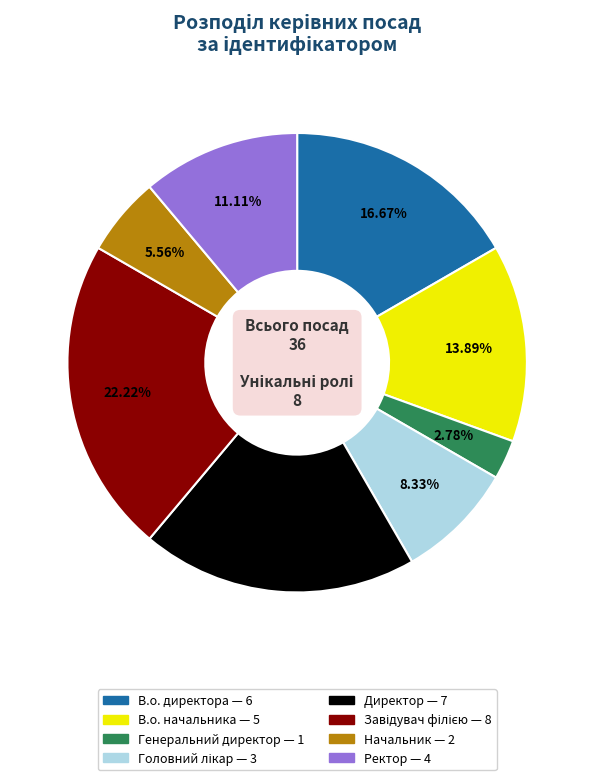

Is the sum of В.о. начальника and Генеральний директор greater than half?

No